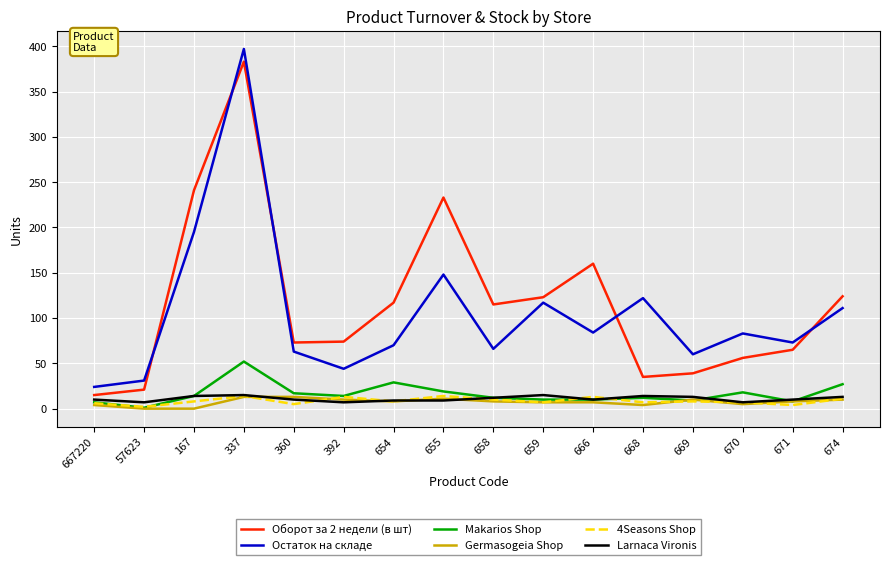

What is the sum of the Germasogeia Shop values at 674 and 655?

21